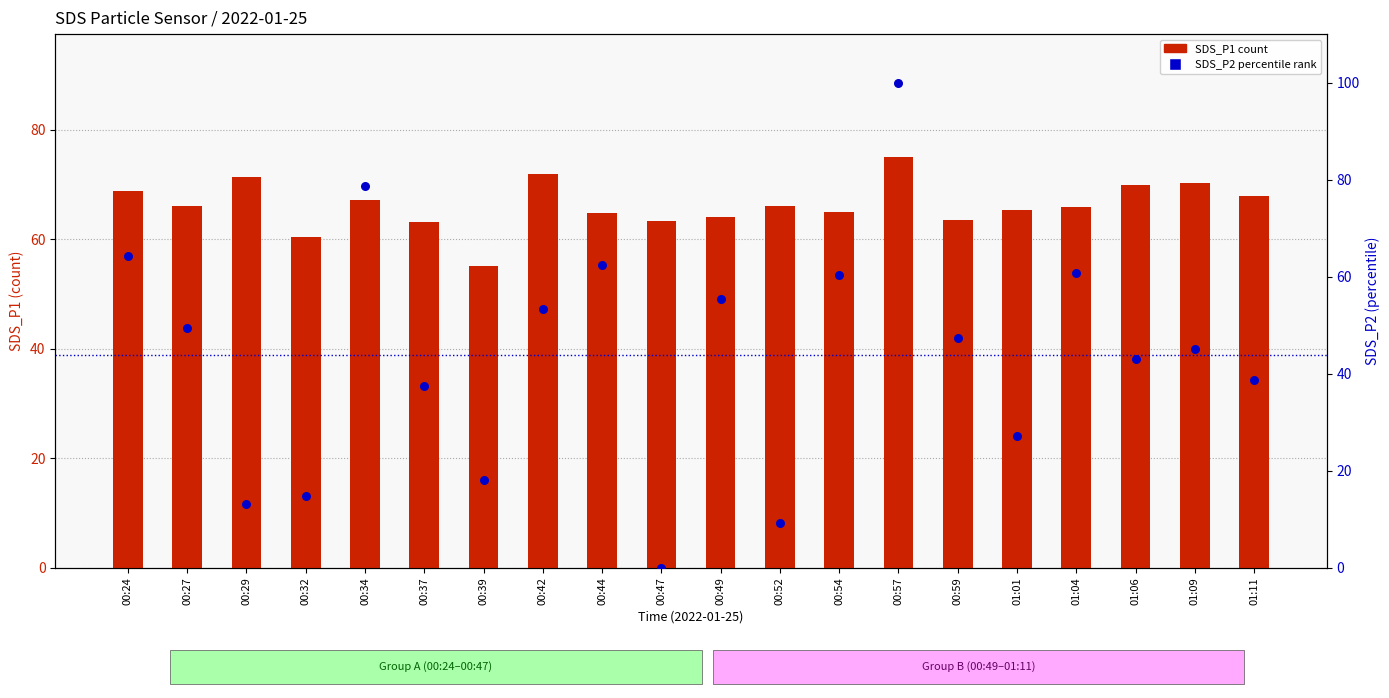

Which series has the largest total across all categories?

SDS_P1 (count)